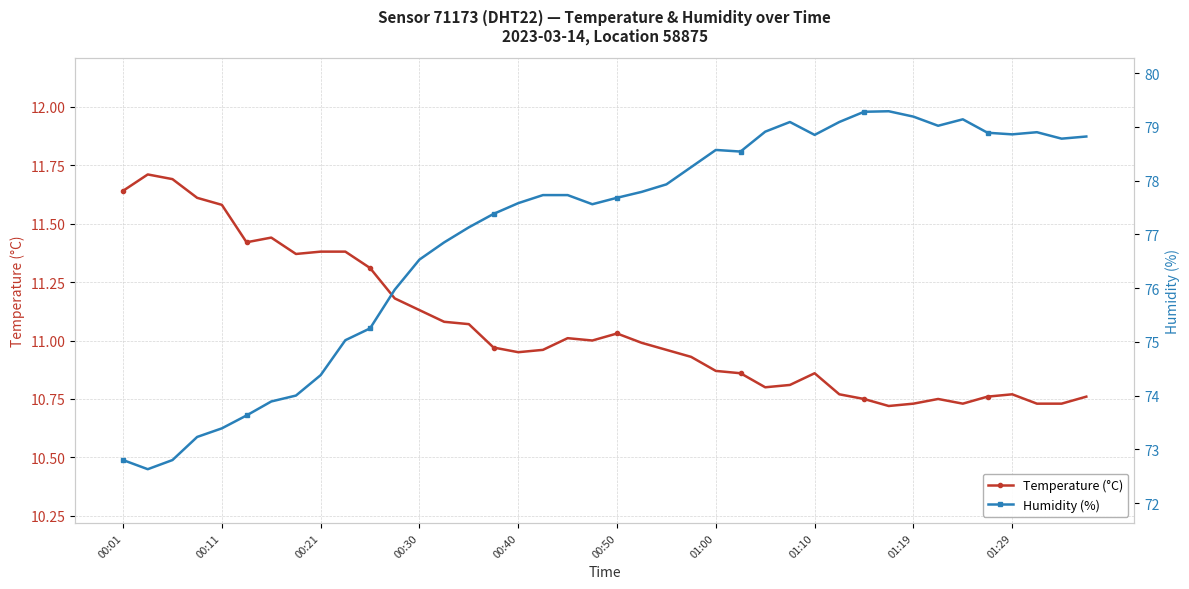

What is the highest value of the Temperature (°C) series?

11.7